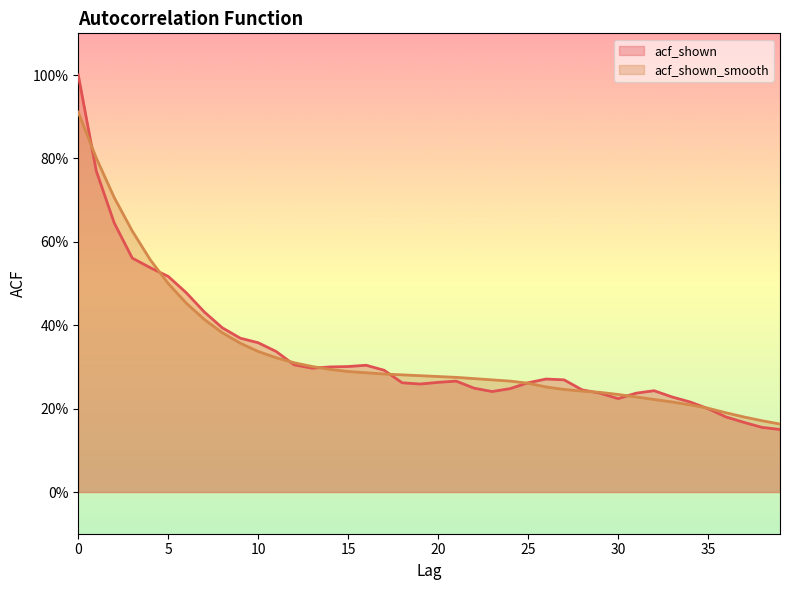

The value of acf_shown_smooth at 25 is 0.3. True or false?

True